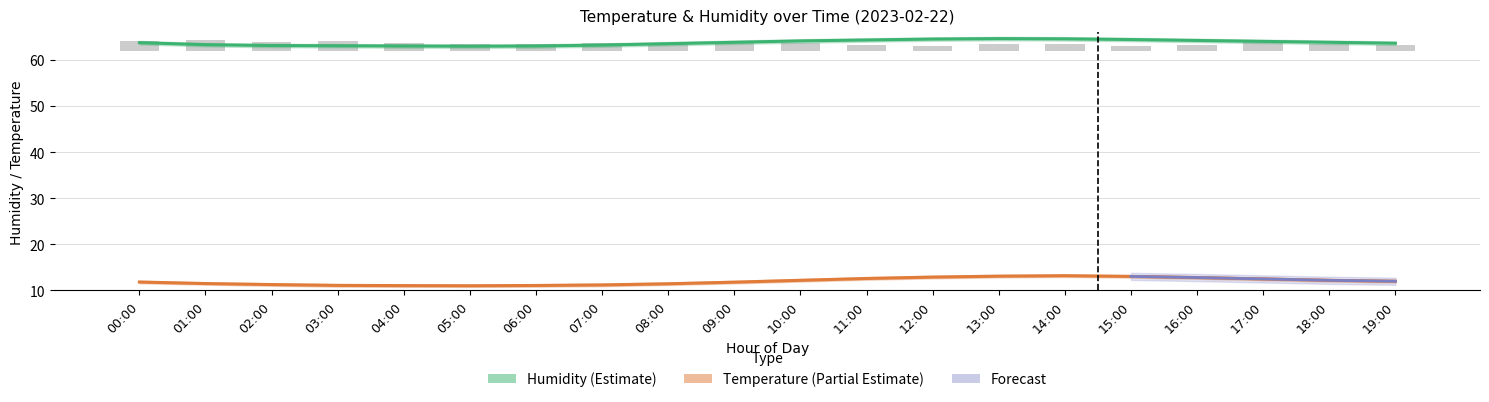

At which category does the chart reach its peak across all series?

13:00